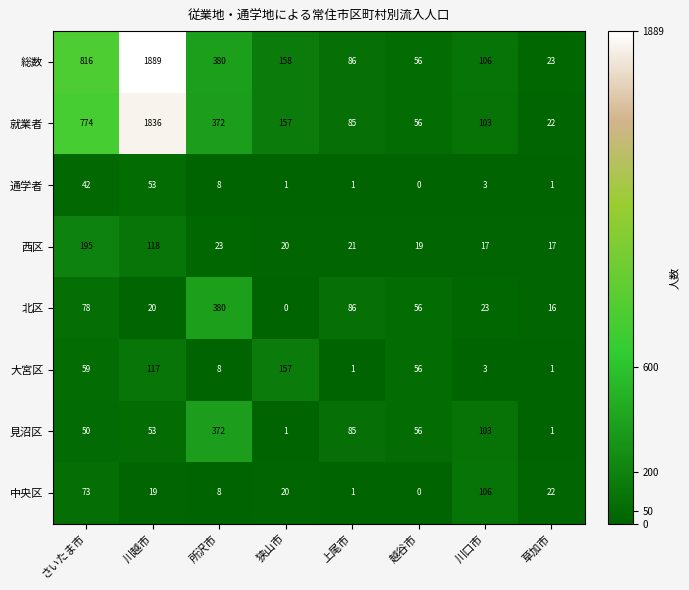

What is the sum of all 大宮区 values?

402